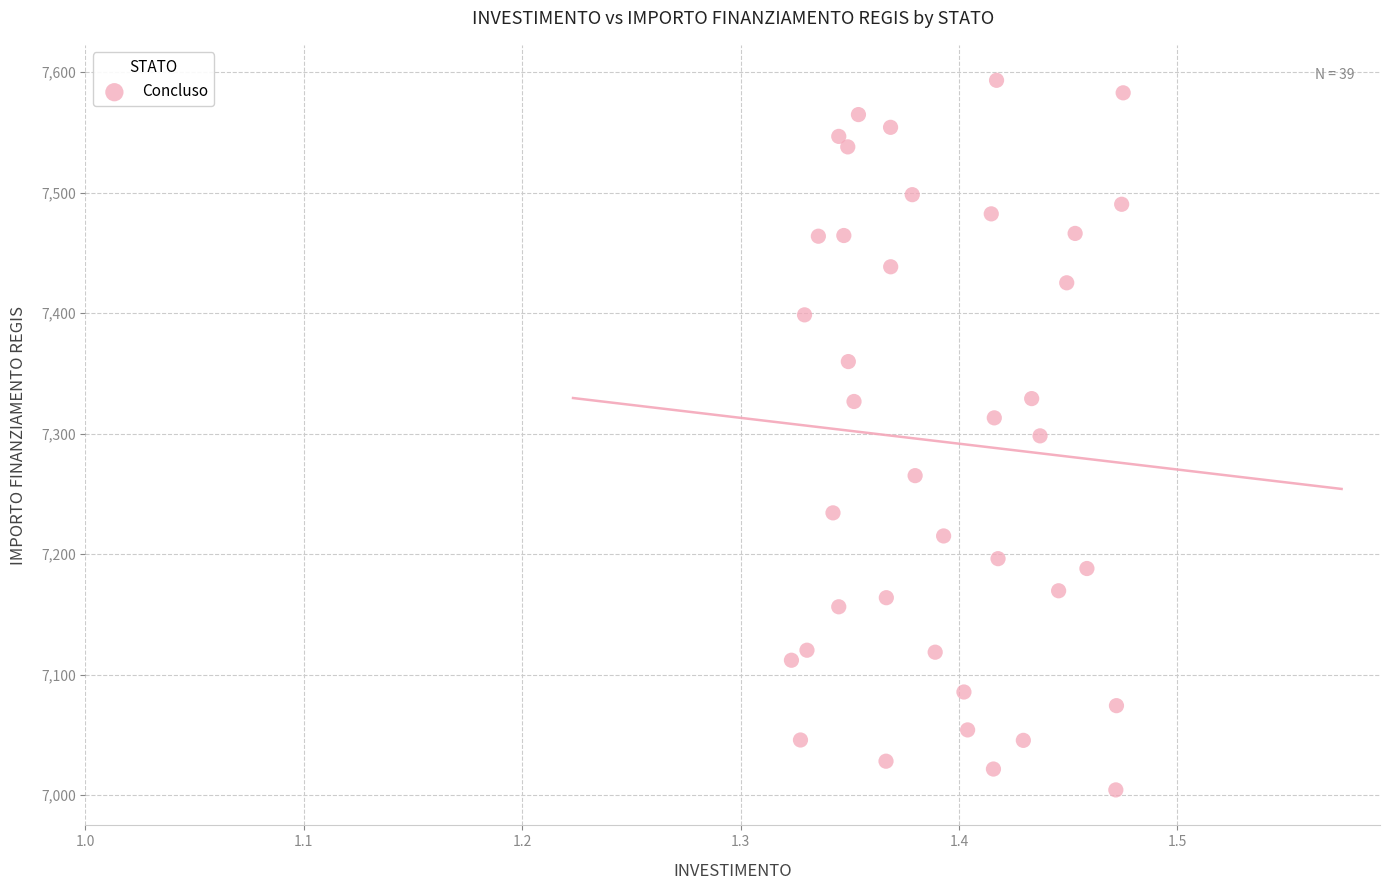

What is the range of Y values (max minus min)?

588.8